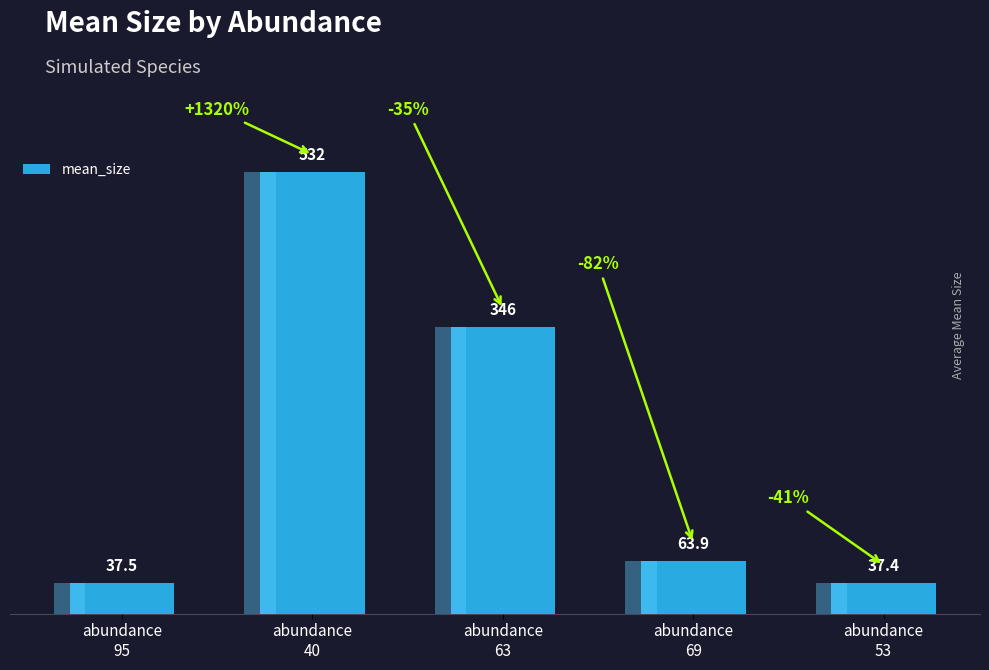

Rank the categories by value from highest to lowest.

abundance
40, abundance
63, abundance
69, abundance
95, abundance
53